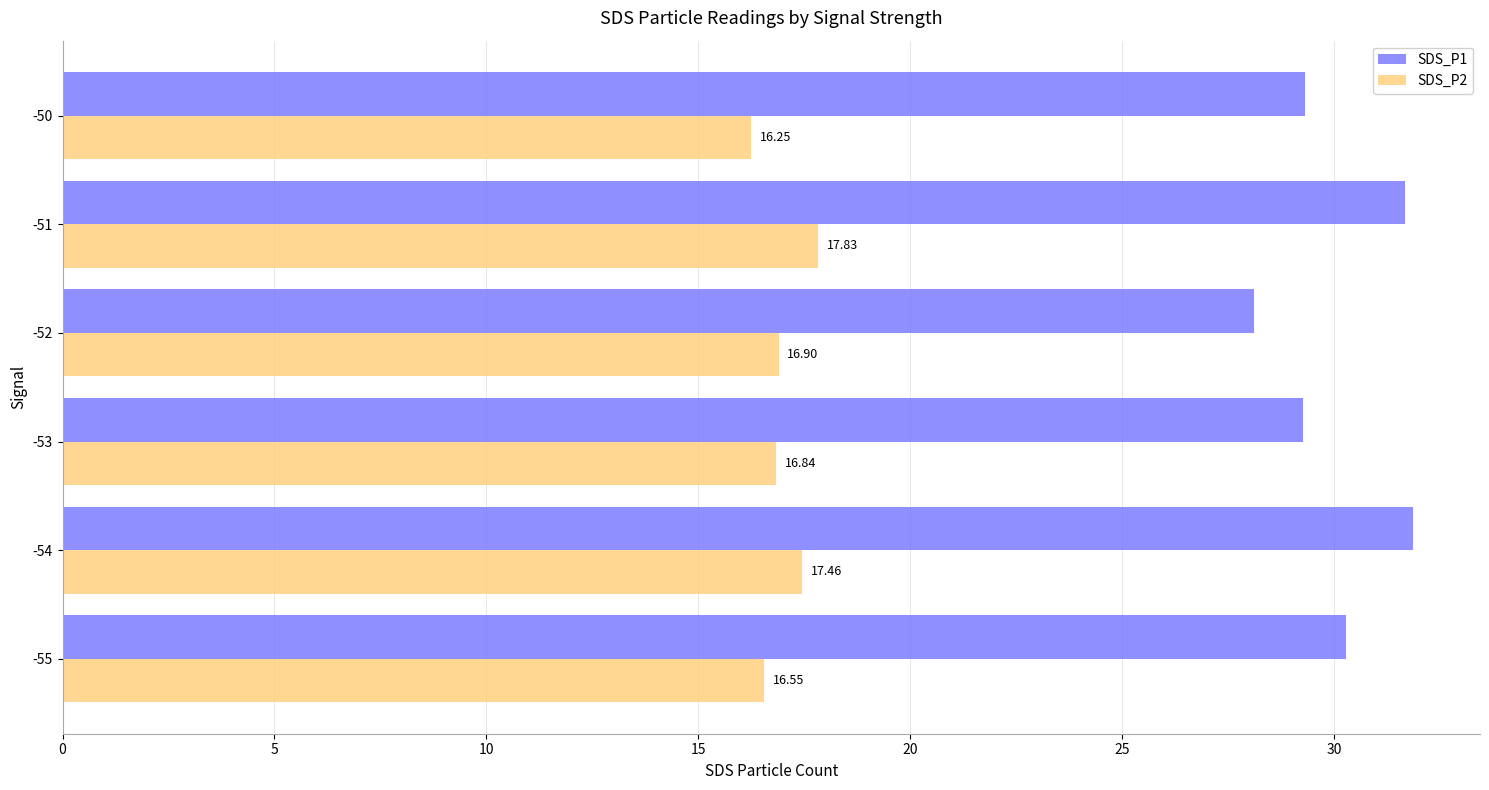

At how many categories does at least one series exceed 27?

6